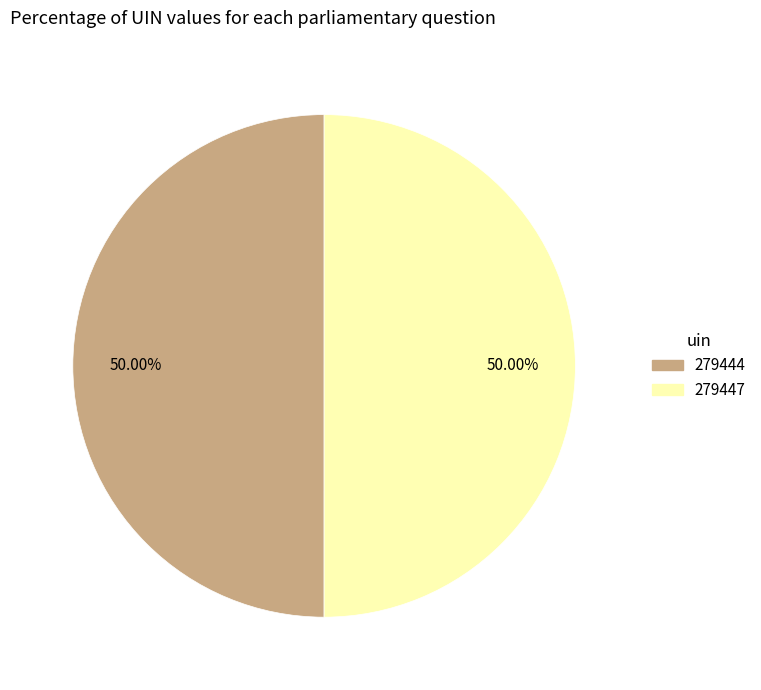

What percentage is the 279447 slice, to the nearest percent?

50%